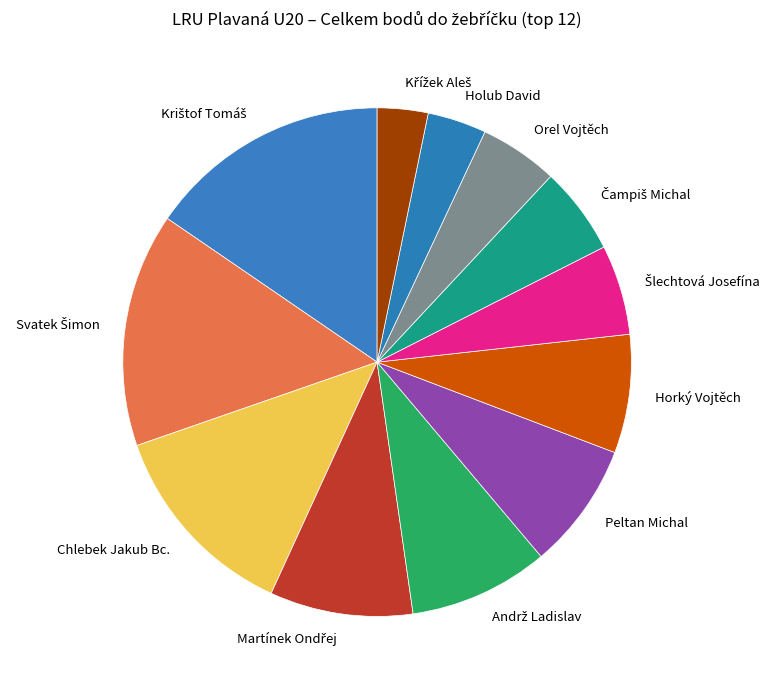

How many segments does this pie chart have?

12